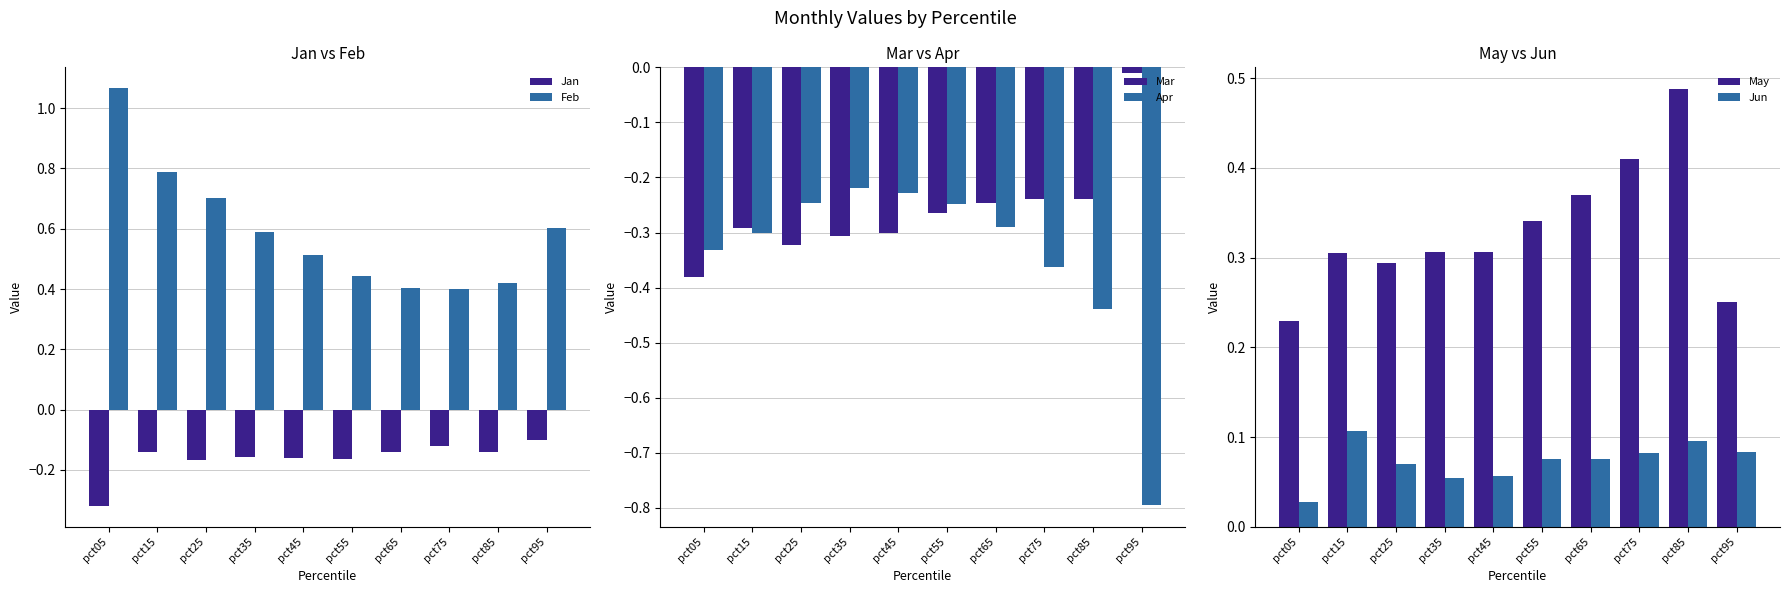

What is the approximate value of May at pct45?

0.3